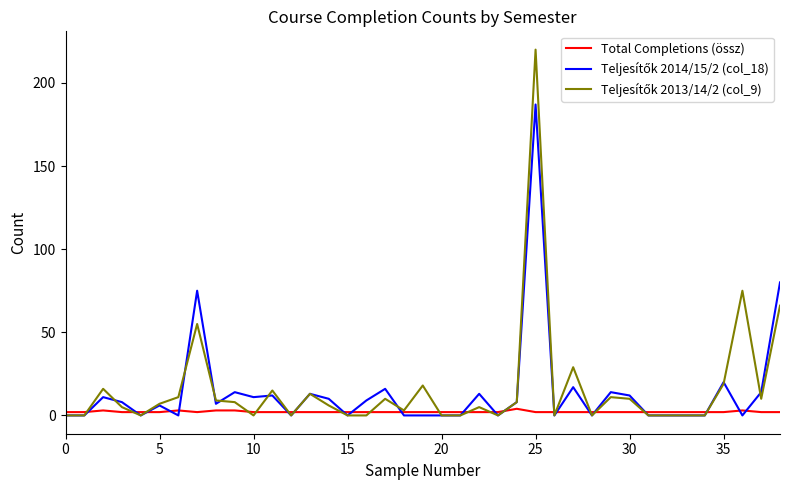

How many lines are shown in the chart?

3